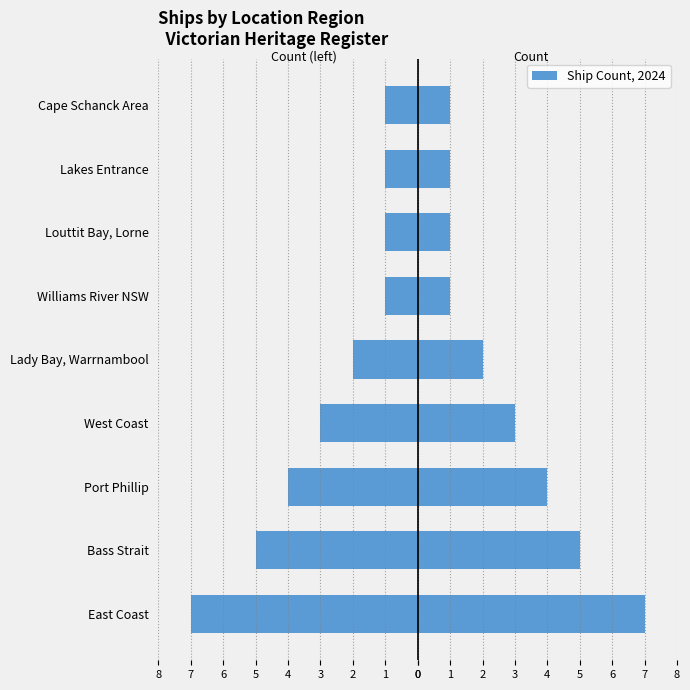

Rank the series by their maximum value, from highest to lowest.

Count, Count (left)